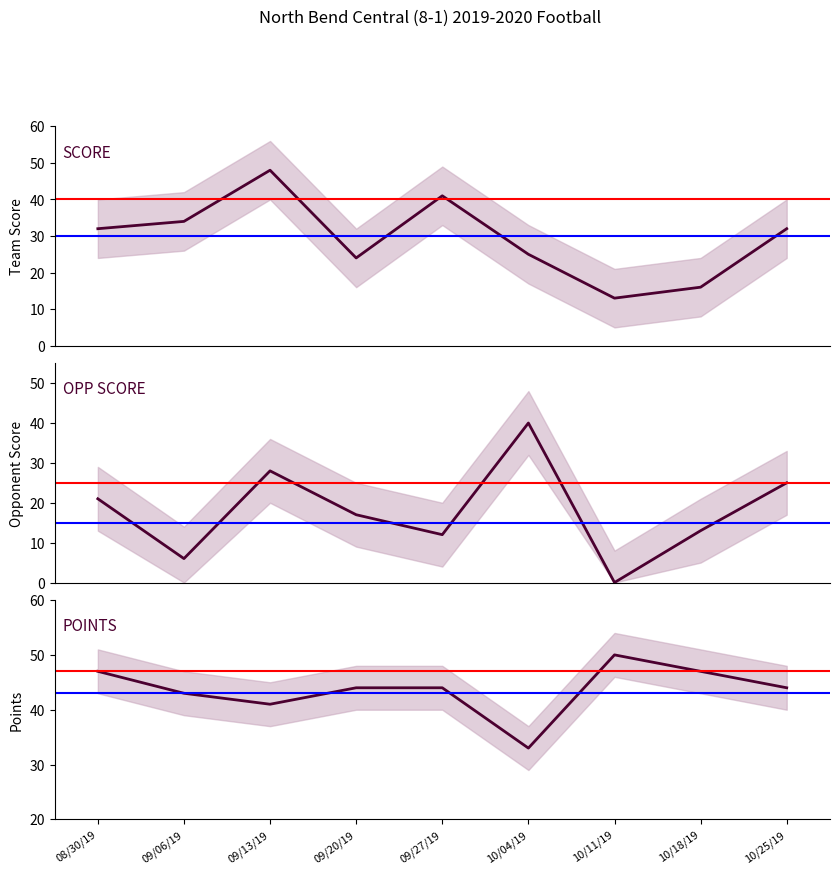

What is the value of the POINTS point at the 9th from the left?

44